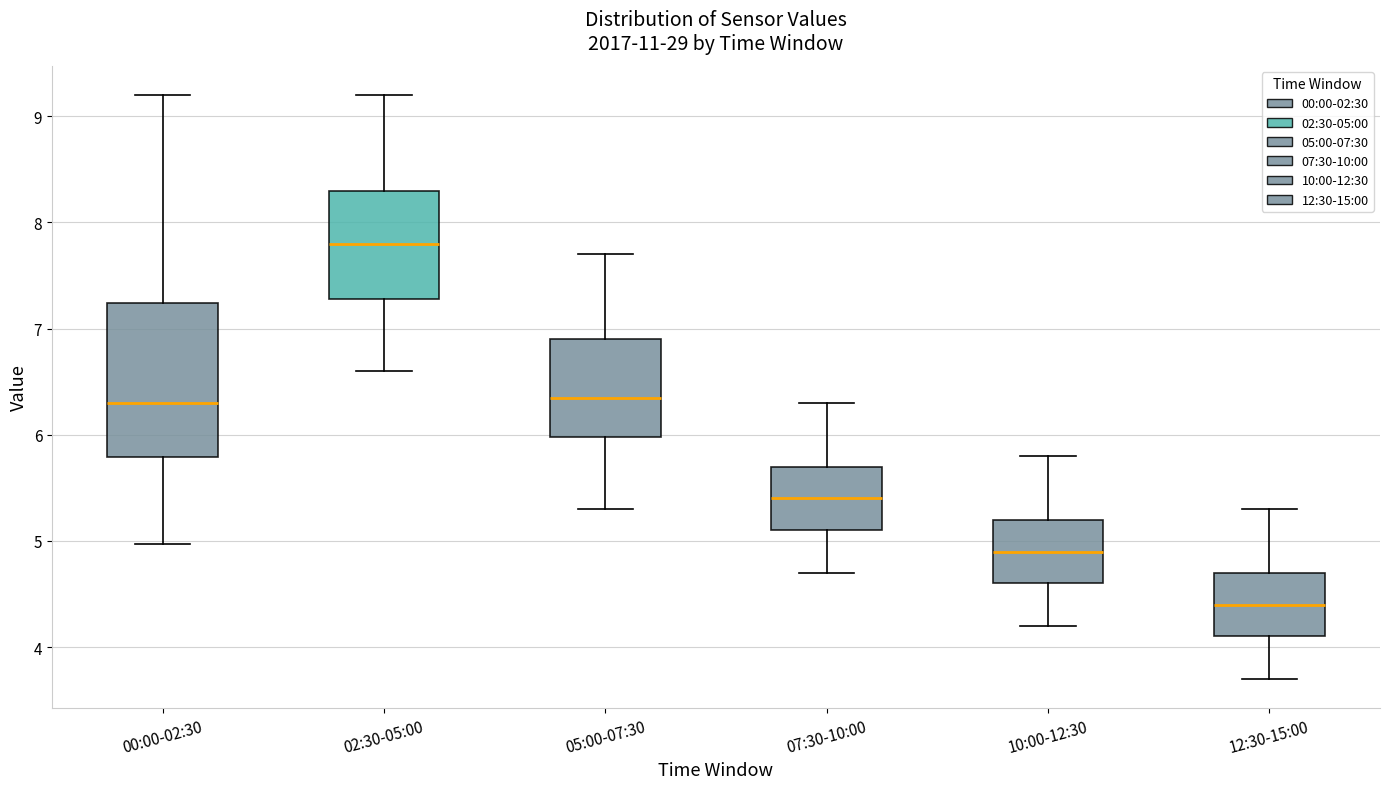

Where does the lower whisker of the box for 02:30-05:00 end on the y-axis? The values are not printed on the chart, so give them approximately, as read against the axis.

6.6